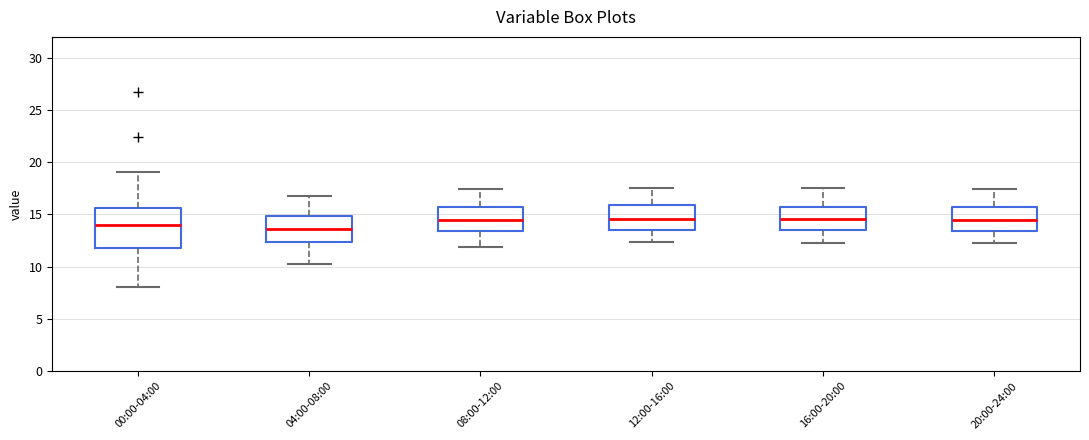

Comparing the boxes themselves (not the whiskers), which one is the tallest?

00:00-04:00